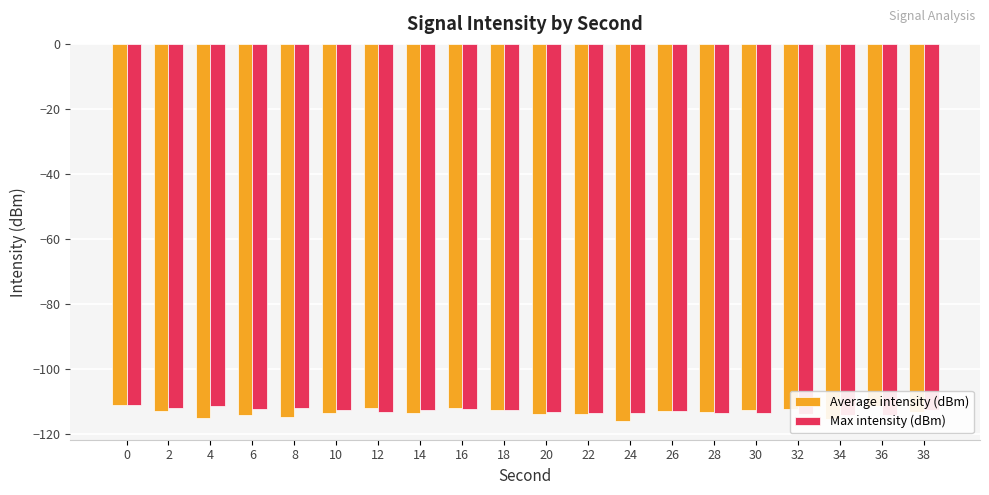

Rank the categories by Average intensity (dBm) value from highest to lowest.

0, 36, 16, 12, 32, 30, 18, 2, 26, 28, 38, 10, 14, 20, 22, 6, 8, 4, 34, 24